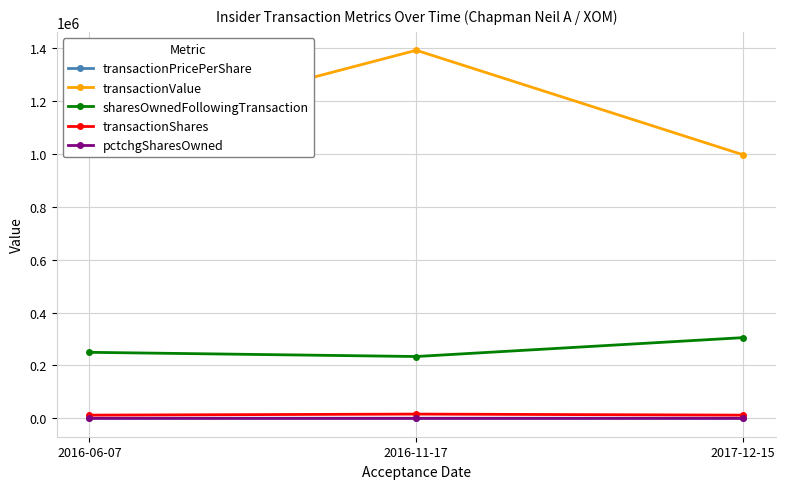

What is the label of the 3rd point from the right?

2016-06-07